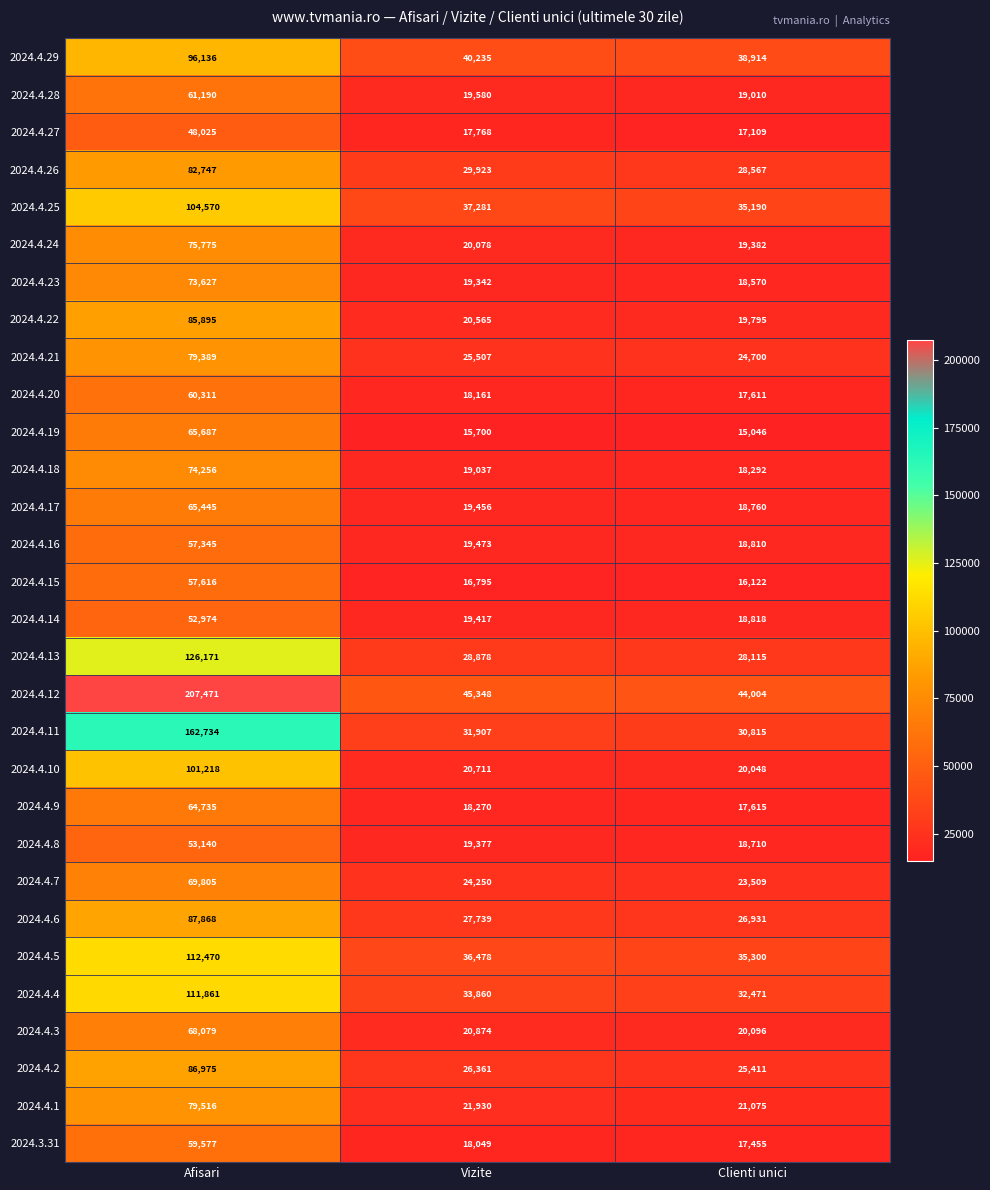

Is the value of 2024.4.23 at Clienti unici greater than the value of 2024.4.22 at Afisari?

No